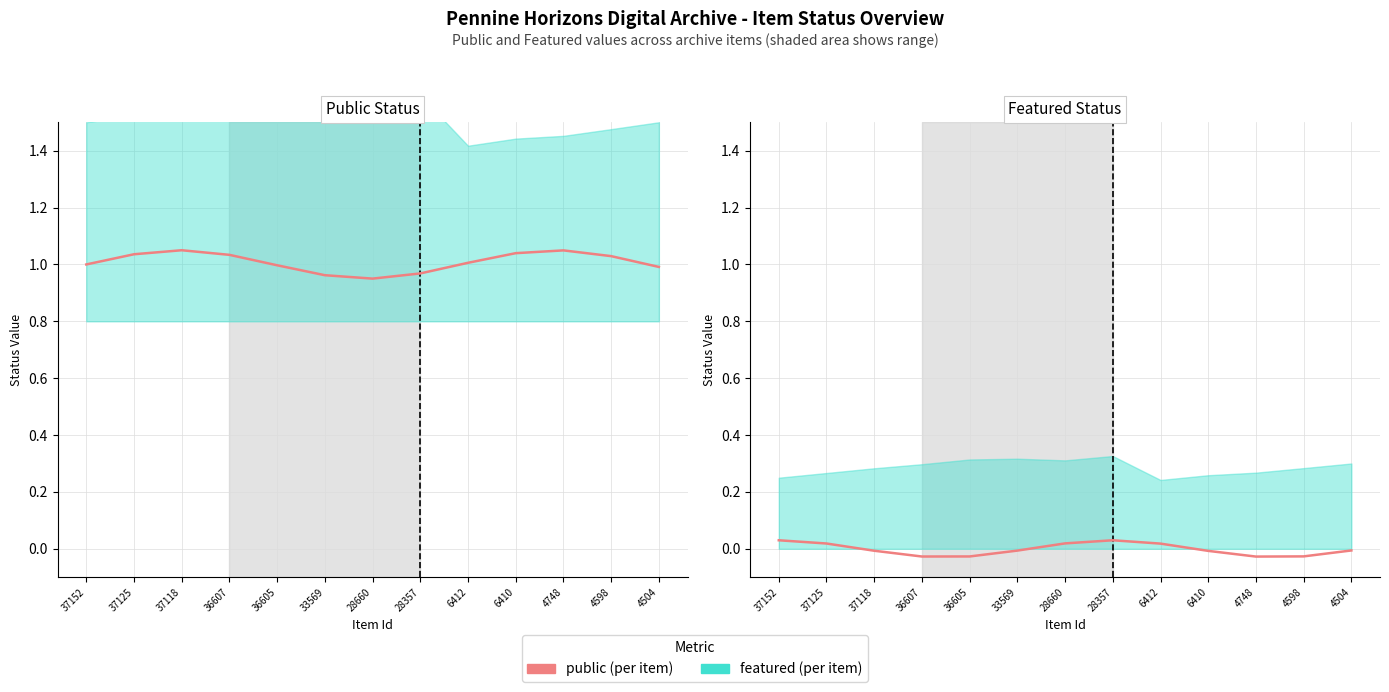

Rank the series at 28357 from highest to lowest value.

public, featured